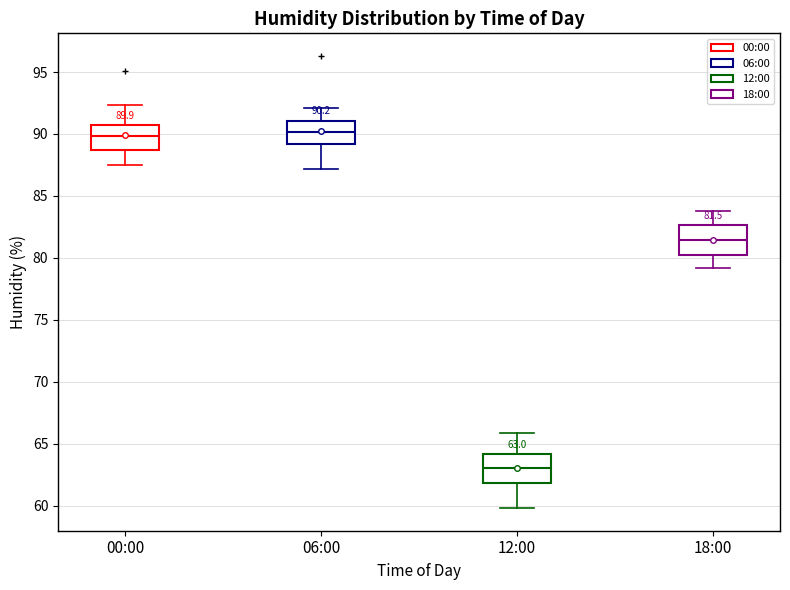

Which box's median line is the lowest?

12:00